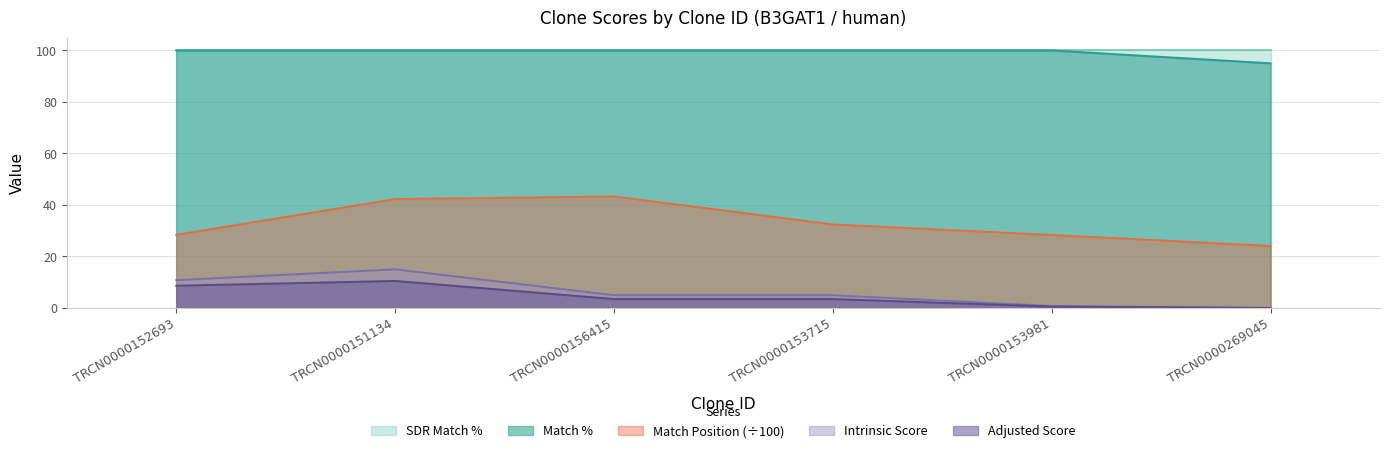

True or false: Match % and Match Position (÷100) intersect in this chart.

False